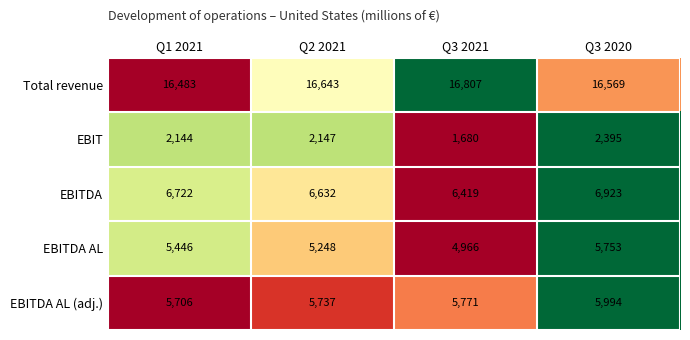

Reading left to right, list all the values displayed in this chart.

Total revenue: 16483	16643	16807	16569
EBIT: 2144	2147	1680	2395
EBITDA: 6722	6632	6419	6923
EBITDA AL: 5446	5248	4966	5753
EBITDA AL (adj.): 5706	5737	5771	5994